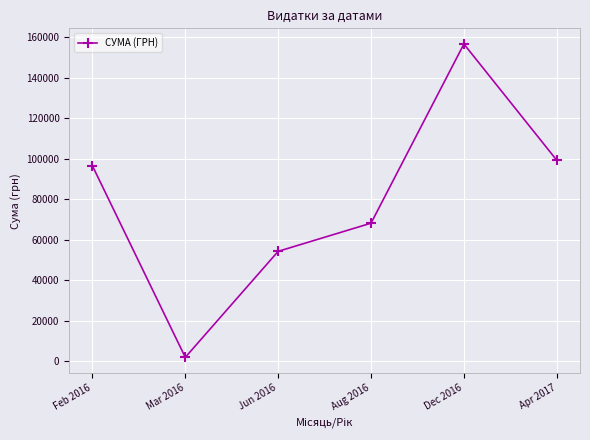

What is the sum of all values?

477027.5